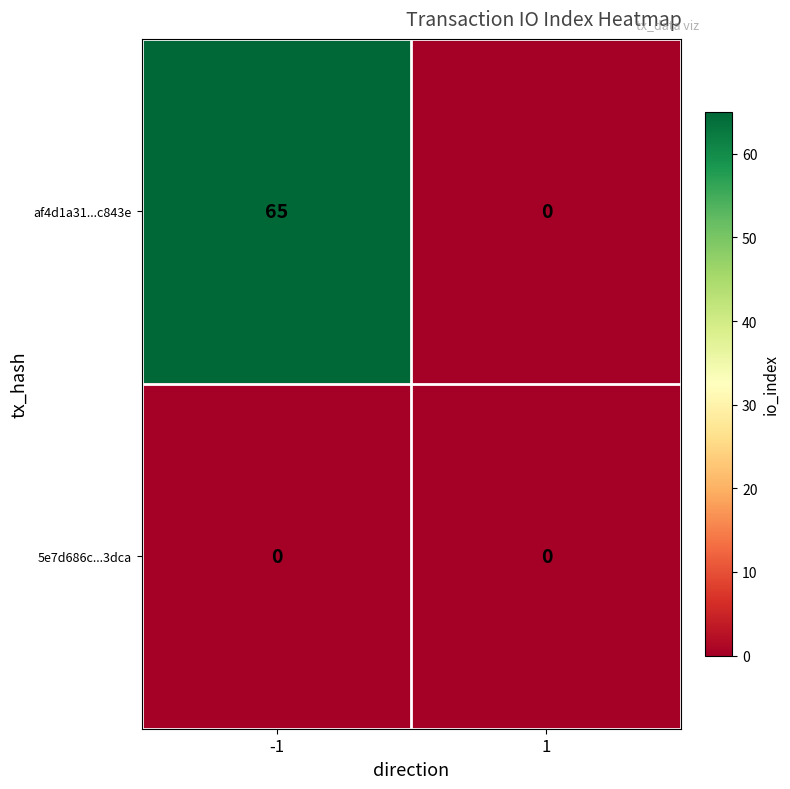

At which category is the sum across all series the highest?

-1